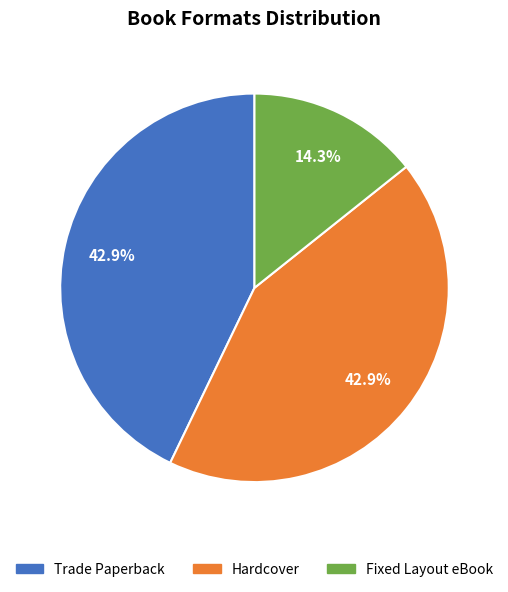

To the nearest percent, what is the average slice percentage?

33%